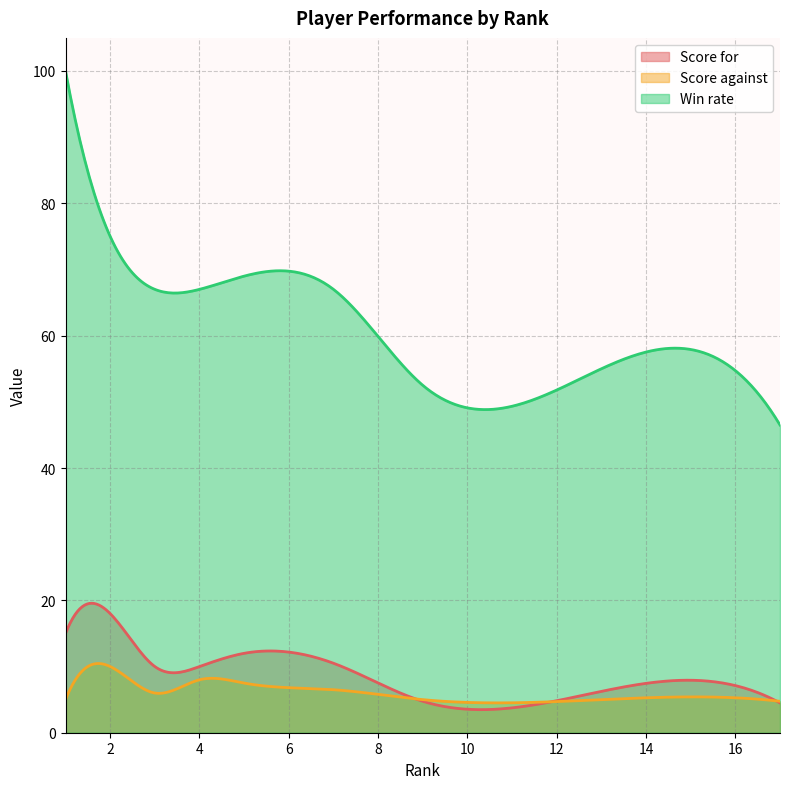

At which label does Win rate first exceed 60?

1